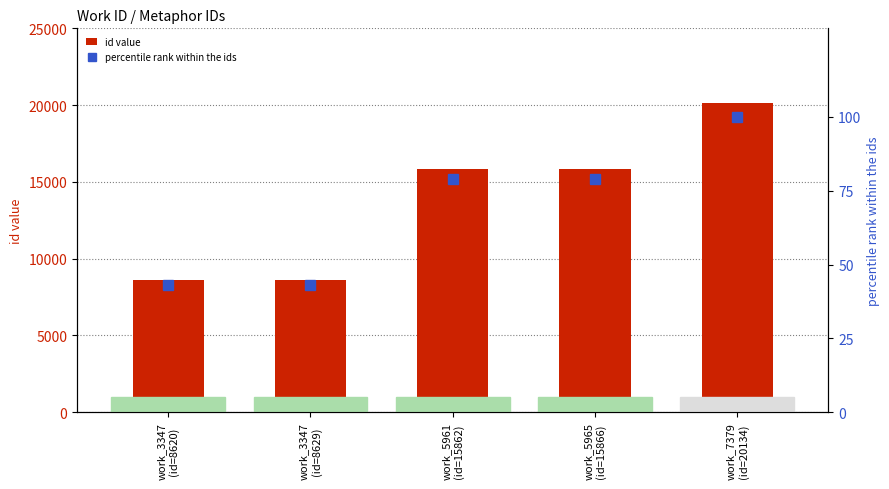

How many bars are there in each group?

2